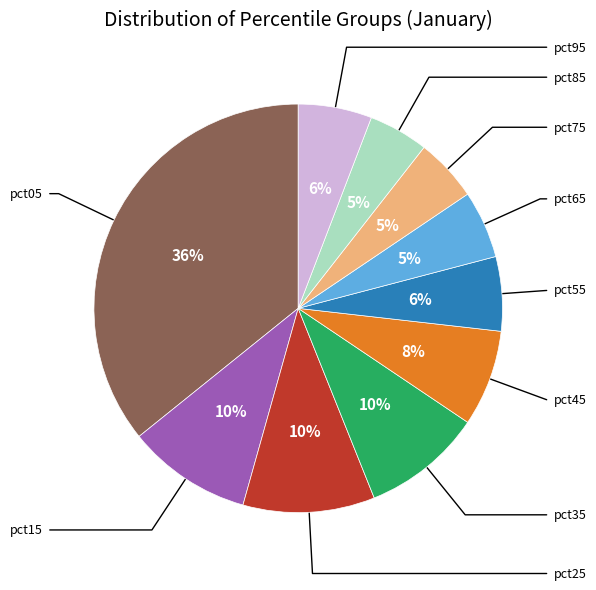

To the nearest percent, what is the difference between the largest and smallest slice percentages?

31%